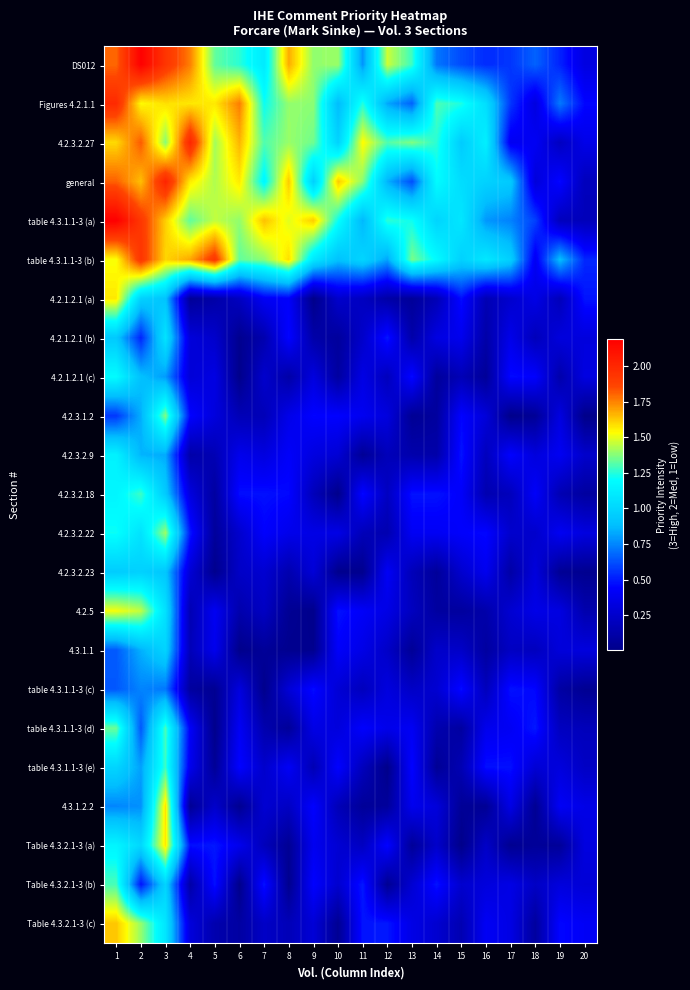

Reading left to right, extract all data points from this chart.

DS012: 1=1.8	2=2.2	3=1.9	4=1.8	5=1.3	6=1.3	7=1.1	8=1.7	9=1.4	10=1.4	11=0.8	12=1.5	13=1.3	14=0.7	15=0.6	16=0.5	17=0.6	18=0.7	19=0.5	20=0.3
Figures 4.2.1.1: 1=2.0	2=1.5	3=1.6	4=1.6	5=1.6	6=1.8	7=1.2	8=1.4	9=1.4	10=0.9	11=1.2	12=0.8	13=0.7	14=1.3	15=1.2	16=1.0	17=0.6	18=0.3	19=0.7	20=0.5
4.2.3.2.27: 1=1.6	2=1.8	3=1.4	4=2.0	5=1.4	6=1.7	7=1.3	8=1.4	9=1.3	10=1.0	11=1.5	12=1.3	13=1.4	14=1.3	15=0.9	16=1.1	17=0.4	18=0.4	19=0.2	20=0.4
general: 1=1.8	2=1.6	3=2.0	4=1.6	5=1.4	6=1.6	7=1.2	8=1.6	9=1.0	10=1.6	11=1.4	12=0.8	13=0.6	14=1.2	15=1.0	16=1.0	17=0.9	18=0.3	19=0.5	20=0.2
table 4.3.1.1-3 (a): 1=2.2	2=1.9	3=1.6	4=1.3	5=1.5	6=1.4	7=1.6	8=1.5	9=1.6	10=1.2	11=0.9	12=1.3	13=1.2	14=1.0	15=1.1	16=0.8	17=0.7	18=0.6	19=0.2	20=0.2
table 4.3.1.1-3 (b): 1=1.5	2=1.9	3=1.6	4=1.7	5=1.9	6=1.3	7=1.4	8=1.6	9=1.1	10=0.9	11=1.0	12=0.8	13=1.4	14=1.2	15=1.0	16=1.1	17=1.0	18=0.4	19=0.9	20=0.5
4.2.1.2.1 (a): 1=1.6	2=1.0	3=0.9	4=0.1	5=0.1	6=0.2	7=0.4	8=0.4	9=0.0	10=0.3	11=0.2	12=0.1	13=0.1	14=0.2	15=0.5	16=0.2	17=0.3	18=0.4	19=0.2	20=0.5
4.2.1.2.1 (b): 1=0.9	2=0.5	3=1.1	4=0.3	5=0.3	6=0.0	7=0.1	8=0.5	9=0.1	10=0.1	11=0.2	12=0.5	13=0.1	14=0.3	15=0.4	16=0.1	17=0.4	18=0.2	19=0.3	20=0.3
4.2.1.2.1 (c): 1=1.2	2=0.9	3=0.8	4=0.3	5=0.3	6=0.0	7=0.3	8=0.1	9=0.3	10=0.1	11=0.3	12=0.2	13=0.5	14=0.1	15=0.2	16=0.1	17=0.5	18=0.4	19=0.1	20=0.3
4.2.3.1.2: 1=0.6	2=0.8	3=1.4	4=0.5	5=0.3	6=0.2	7=0.2	8=0.4	9=0.4	10=0.4	11=0.4	12=0.3	13=0.0	14=0.1	15=0.4	16=0.3	17=0.0	18=0.1	19=0.3	20=0.0
4.2.3.2.9: 1=1.1	2=0.9	3=0.8	4=0.1	5=0.2	6=0.4	7=0.3	8=0.4	9=0.3	10=0.3	11=0.0	12=0.2	13=0.1	14=0.1	15=0.5	16=0.2	17=0.4	18=0.3	19=0.4	20=0.3
4.2.3.2.18: 1=1.2	2=1.3	3=0.9	4=0.3	5=0.1	6=0.5	7=0.5	8=0.5	9=0.2	10=0.0	11=0.5	12=0.2	13=0.5	14=0.5	15=0.4	16=0.1	17=0.2	18=0.4	19=0.2	20=0.1
4.2.3.2.22: 1=1.2	2=1.1	3=1.4	4=0.5	5=0.1	6=0.3	7=0.4	8=0.4	9=0.3	10=0.4	11=0.2	12=0.1	13=0.4	14=0.4	15=0.4	16=0.5	17=0.3	18=0.3	19=0.4	20=0.3
4.2.3.2.23: 1=0.9	2=1.0	3=0.9	4=0.3	5=0.0	6=0.2	7=0.3	8=0.1	9=0.3	10=0.0	11=0.0	12=0.4	13=0.2	14=0.1	15=0.3	16=0.4	17=0.1	18=0.3	19=0.0	20=0.0
4.2.5: 1=1.5	2=1.5	3=1.1	4=0.2	5=0.4	6=0.1	7=0.2	8=0.0	9=0.0	10=0.5	11=0.4	12=0.3	13=0.2	14=0.1	15=0.1	16=0.1	17=0.3	18=0.4	19=0.3	20=0.1
4.3.1.1: 1=0.6	2=0.8	3=1.0	4=0.2	5=0.4	6=0.0	7=0.1	8=0.0	9=0.0	10=0.4	11=0.4	12=0.2	13=0.0	14=0.2	15=0.2	16=0.1	17=0.2	18=0.2	19=0.3	20=0.3
table 4.3.1.1-3 (c): 1=0.6	2=0.7	3=0.7	4=0.1	5=0.0	6=0.3	7=0.0	8=0.3	9=0.5	10=0.3	11=0.2	12=0.3	13=0.2	14=0.3	15=0.5	16=0.2	17=0.5	18=0.5	19=0.1	20=0.0
table 4.3.1.1-3 (d): 1=1.3	2=0.6	3=1.3	4=0.4	5=0.0	6=0.4	7=0.1	8=0.1	9=0.3	10=0.3	11=0.4	12=0.4	13=0.4	14=0.1	15=0.1	16=0.4	17=0.4	18=0.5	19=0.2	20=0.2
table 4.3.1.1-3 (e): 1=1.0	2=0.8	3=1.3	4=0.4	5=0.1	6=0.5	7=0.3	8=0.4	9=0.2	10=0.4	11=0.2	12=0.0	13=0.5	14=0.0	15=0.2	16=0.5	17=0.5	18=0.3	19=0.3	20=0.2
4.3.1.2.2: 1=0.7	2=0.8	3=1.6	4=0.0	5=0.2	6=0.0	7=0.3	8=0.2	9=0.4	10=0.2	11=0.1	12=0.1	13=0.4	14=0.3	15=0.1	16=0.0	17=0.4	18=0.0	19=0.4	20=0.4
Table 4.3.2.1-3 (a): 1=1.2	2=1.0	3=1.6	4=0.5	5=0.5	6=0.4	7=0.2	8=0.0	9=0.4	10=0.3	11=0.2	12=0.5	13=0.1	14=0.2	15=0.0	16=0.2	17=0.0	18=0.1	19=0.1	20=0.3
Table 4.3.2.1-3 (b): 1=1.3	2=0.5	3=1.0	4=0.1	5=0.5	6=0.0	7=0.5	8=0.0	9=0.4	10=0.3	11=0.5	12=0.0	13=0.3	14=0.5	15=0.3	16=0.3	17=0.3	18=0.2	19=0.3	20=0.3
Table 4.3.2.1-3 (c): 1=1.6	2=1.4	3=1.1	4=0.3	5=0.1	6=0.1	7=0.2	8=0.2	9=0.3	10=0.0	11=0.5	12=0.5	13=0.3	14=0.3	15=0.2	16=0.4	17=0.3	18=0.1	19=0.5	20=0.4